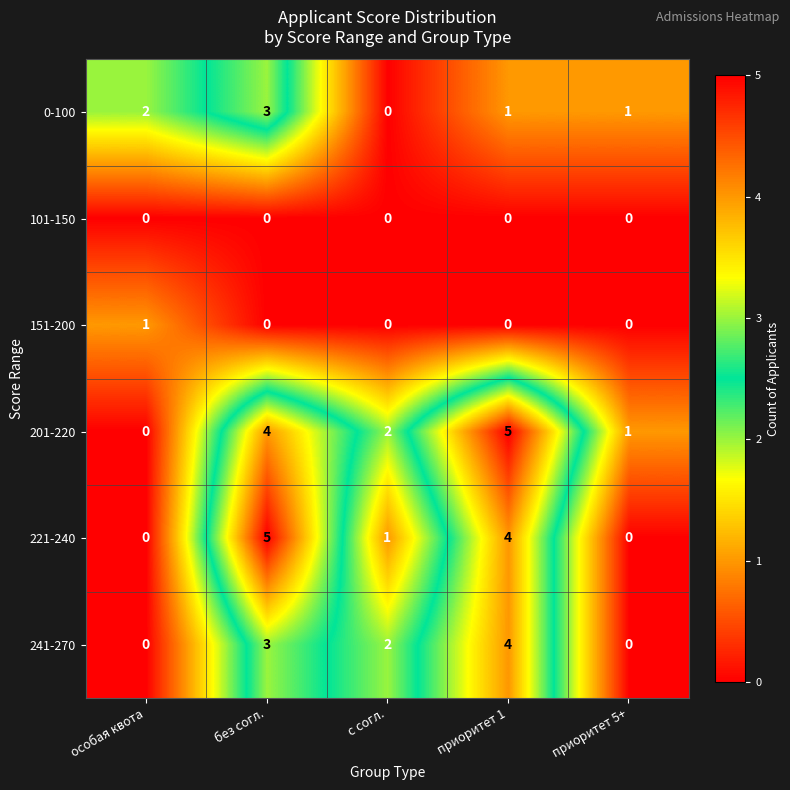

What is the spread (max minus min) of values at особая квота?

2